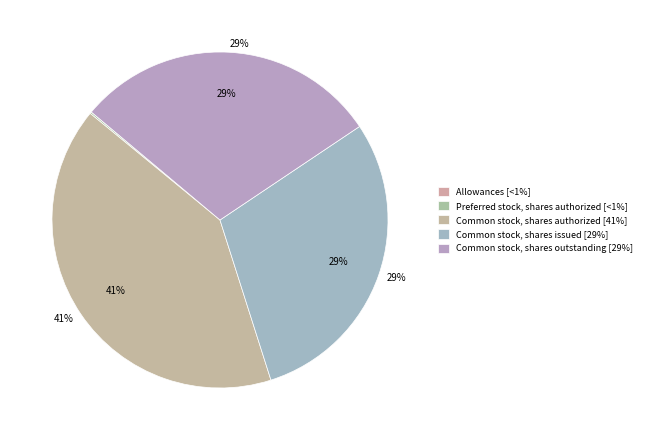

True or false: Allowances accounts for 0% of the total.

True